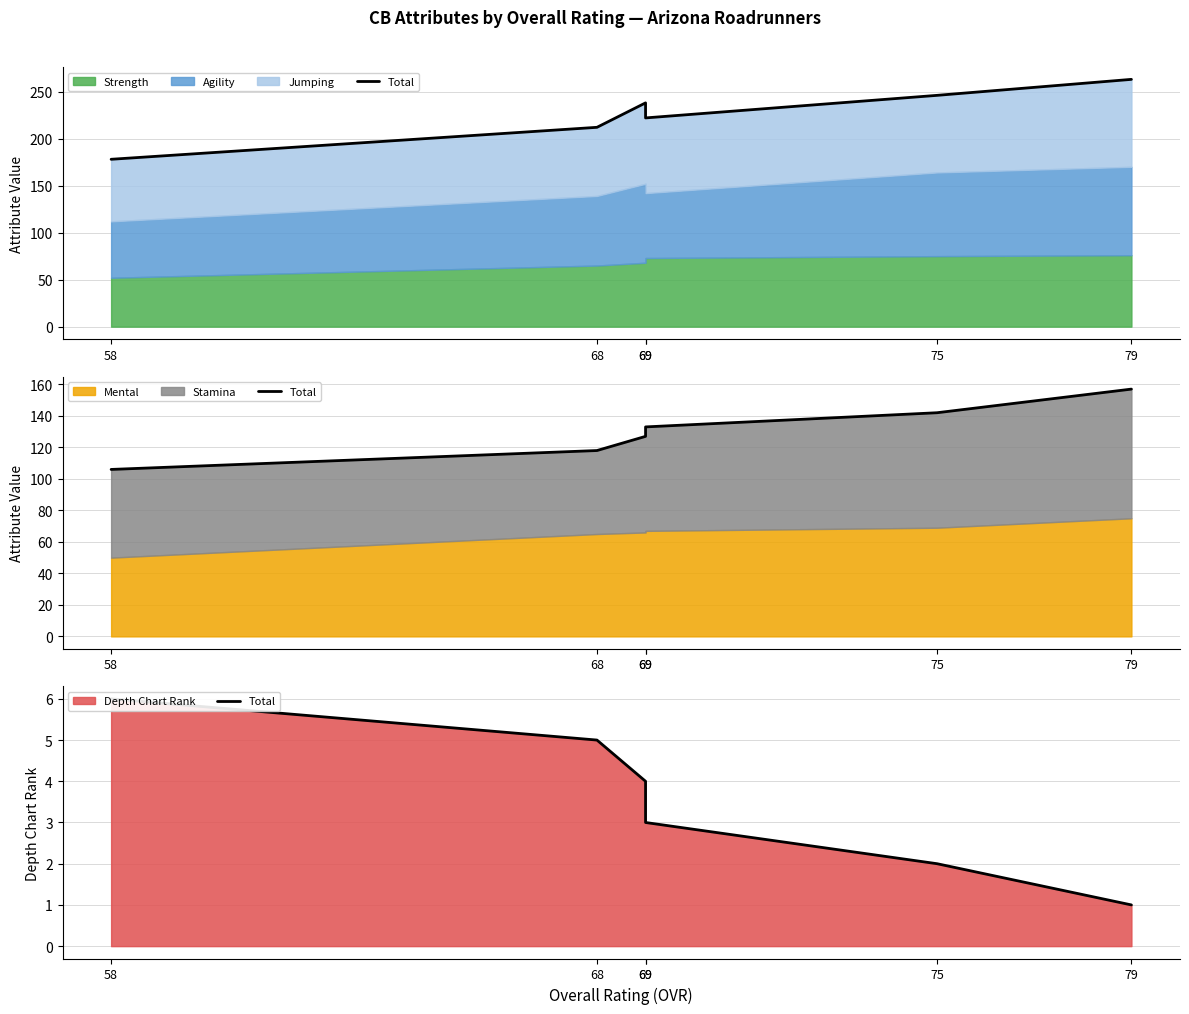

Is it true that the value at 68 is 9?

False